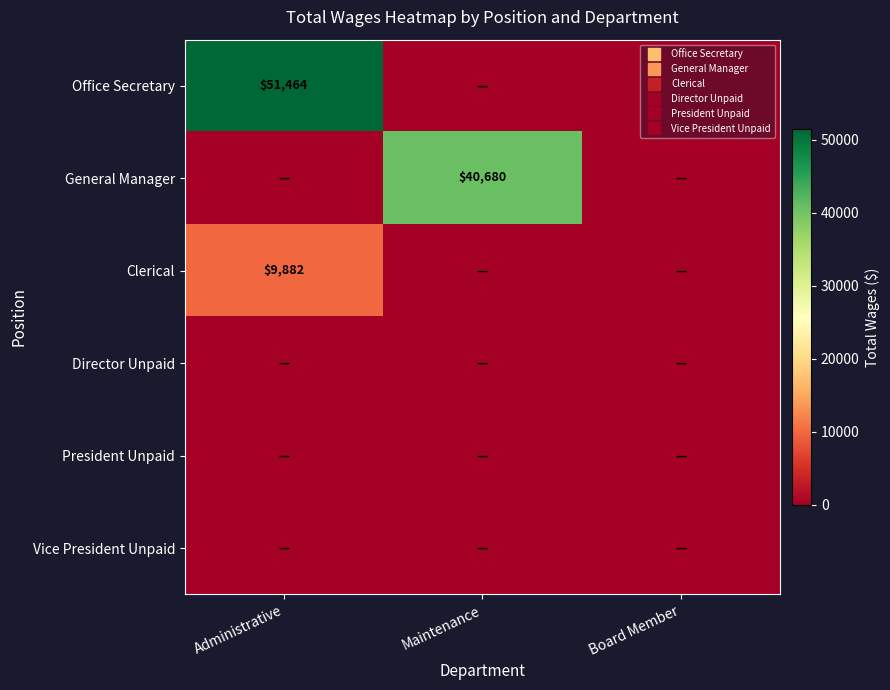

Which has a higher value, Administrative or Maintenance?

Administrative